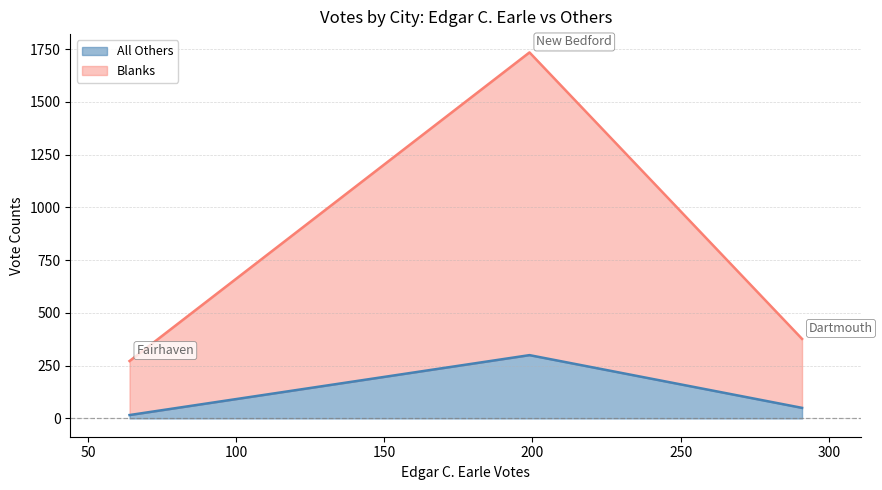

Read the All Others value at Fairhaven.

16